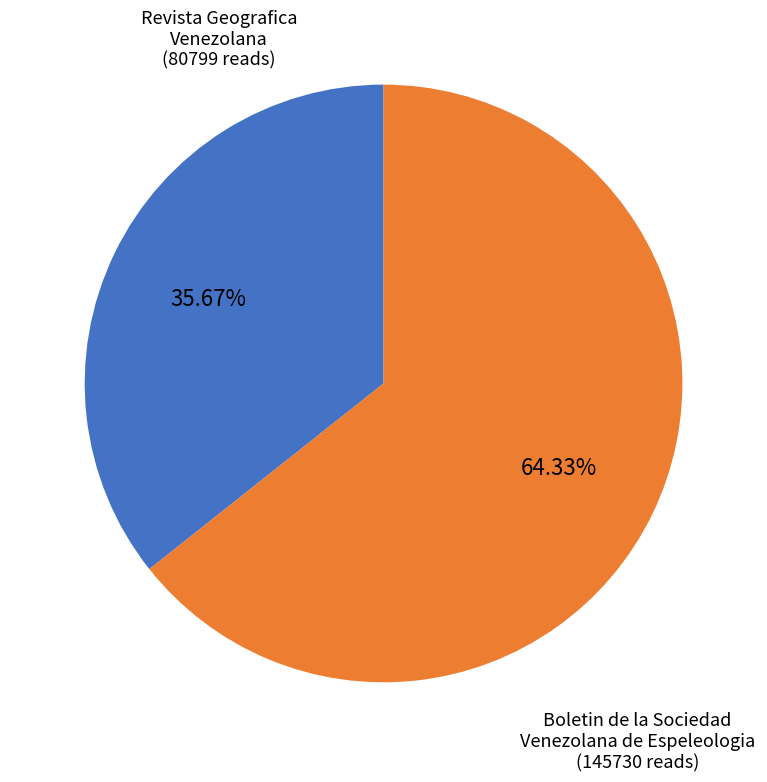

Combined, do Boletin de la Sociedad Venezolana de Espeleologia and Revista Geografica Venezolana account for over 50%?

Yes